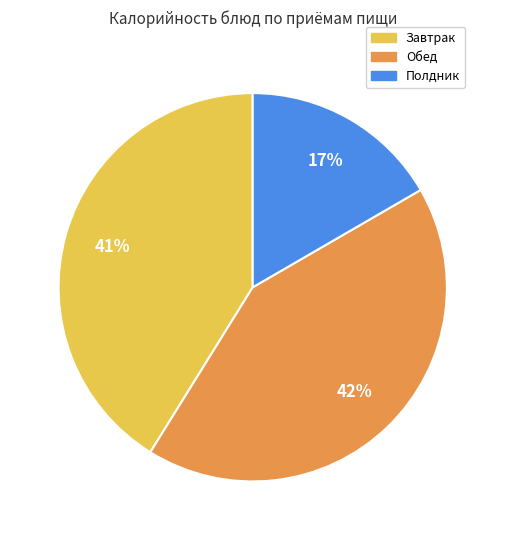

Does any single category account for the majority?

No